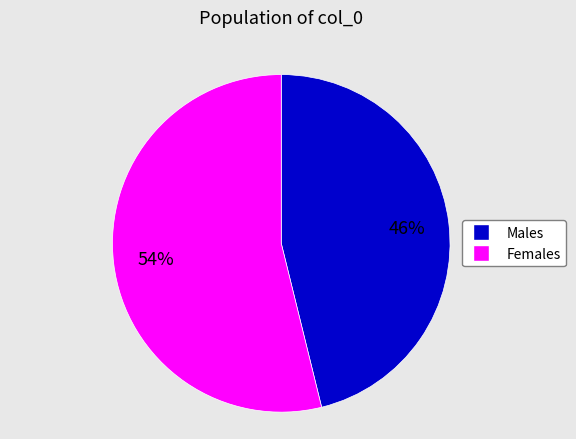

What is the ratio of the value at Males to the value at Females?

0.9